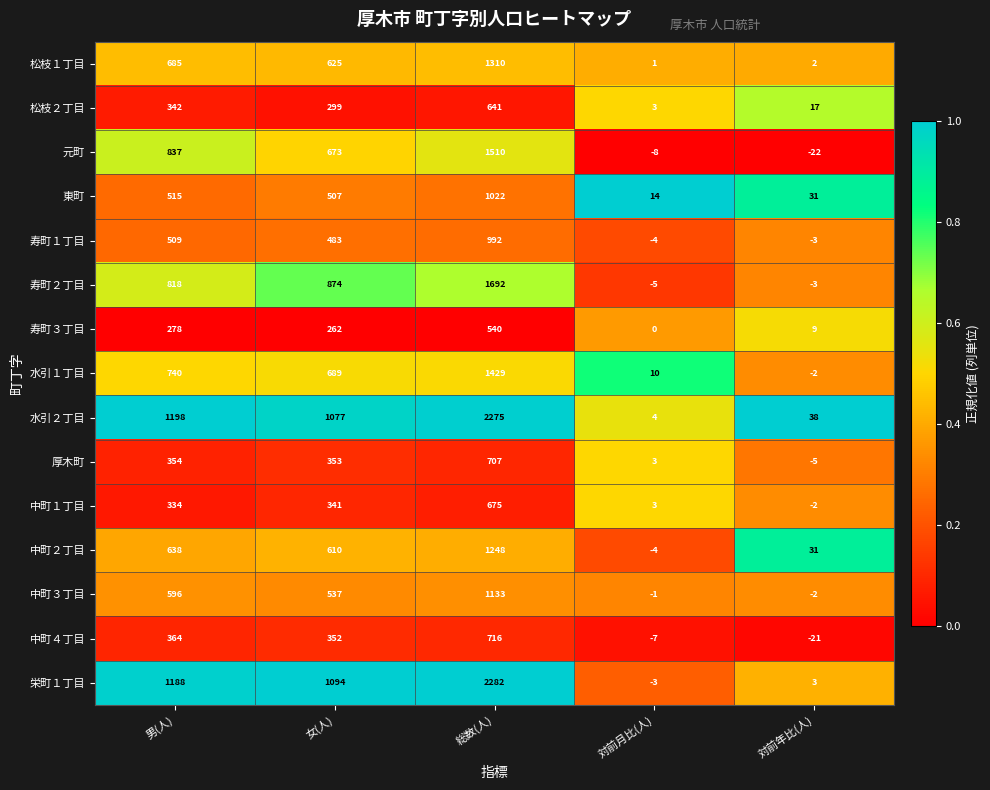

What is the difference between the second highest and second lowest values in the 寿町２丁目 series?

877